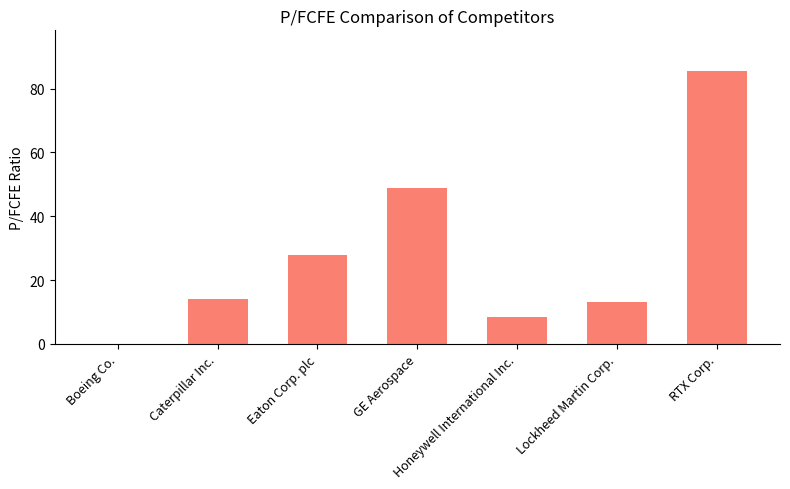

What is the maximum value shown in the chart?

85.5